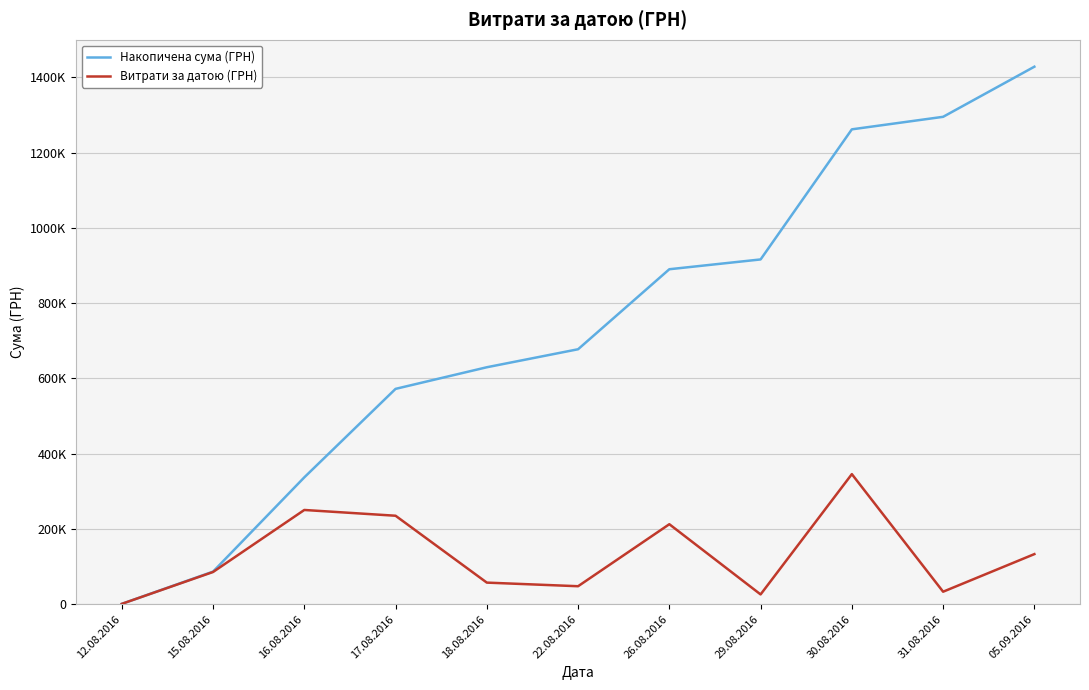

Is this an area chart (filled region under the line)?

No